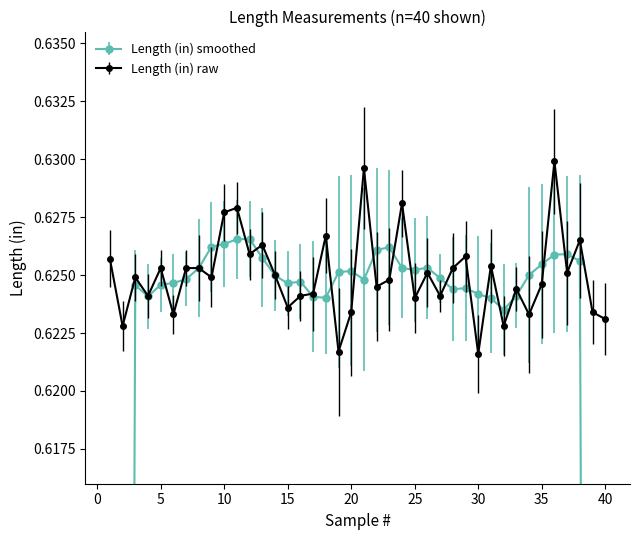

How many interior local peaks (higher than both neighbors) does the data have?

13